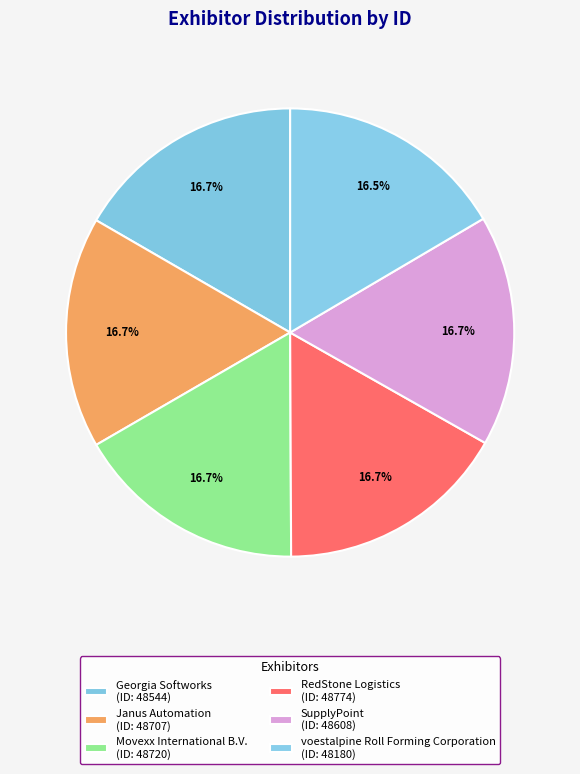

What is the change in value from Movexx International B.V. to voestalpine Roll Forming Corporation?

-540